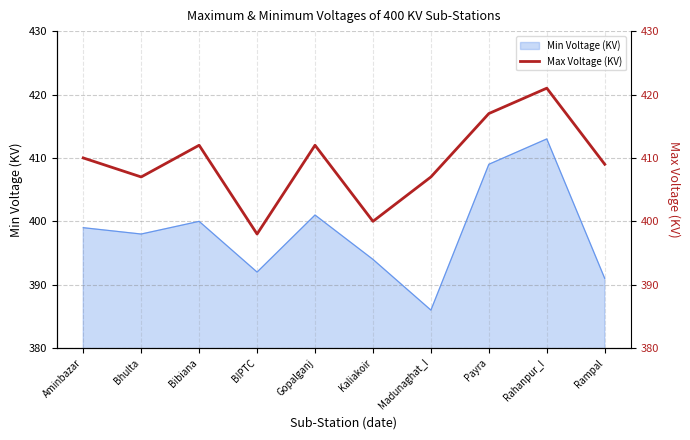

List the labels in order of value, smallest first.

BIPTC, Kaliakoir, Bhulta, Madunaghat_I, Rampal, Aminbazar, Bibiana, Gopalganj, Payra, Rahanpur_I